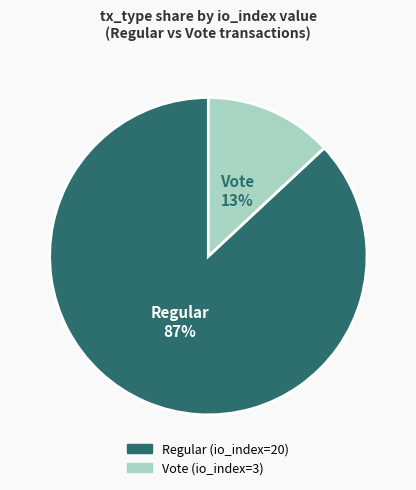

To the nearest percent, what is the difference between the Vote (io_index=3) and Regular (io_index=20) slice percentages?

74%